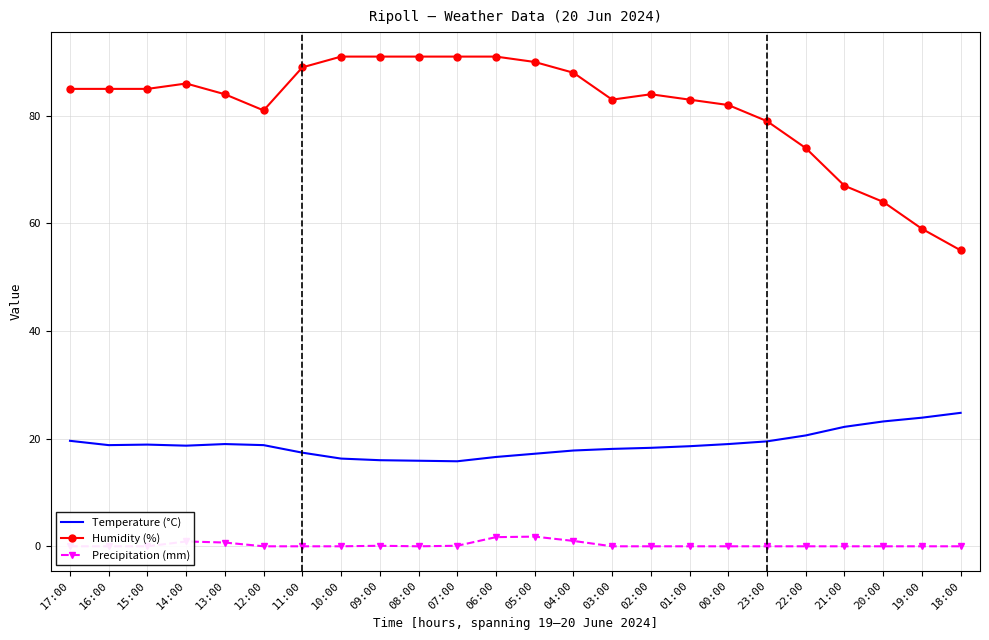

What are all the series names shown in the legend?

Temperature (°C), Humidity (%), Precipitation (mm)